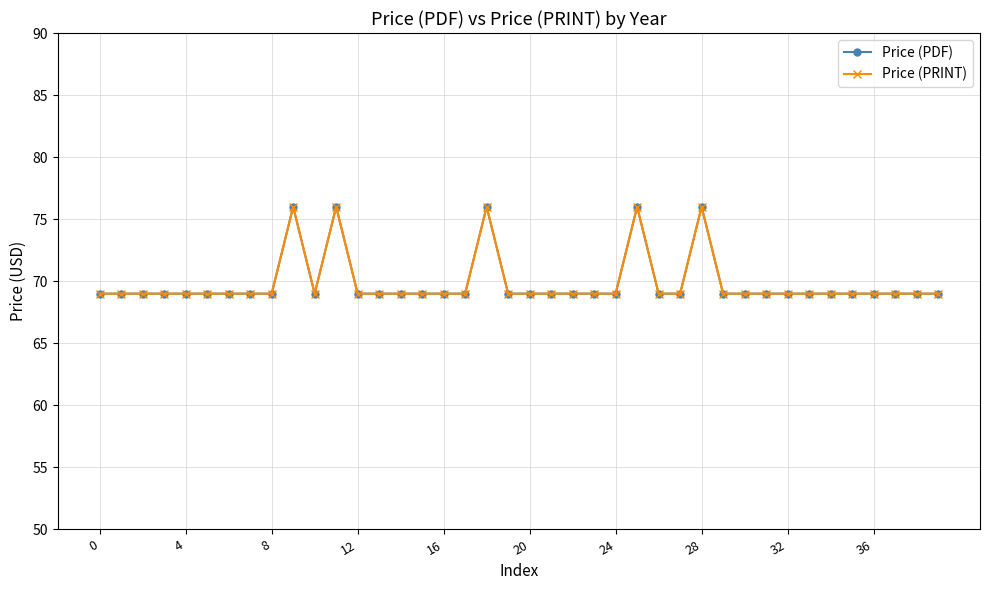

Does the chart have visible grid lines?

Yes